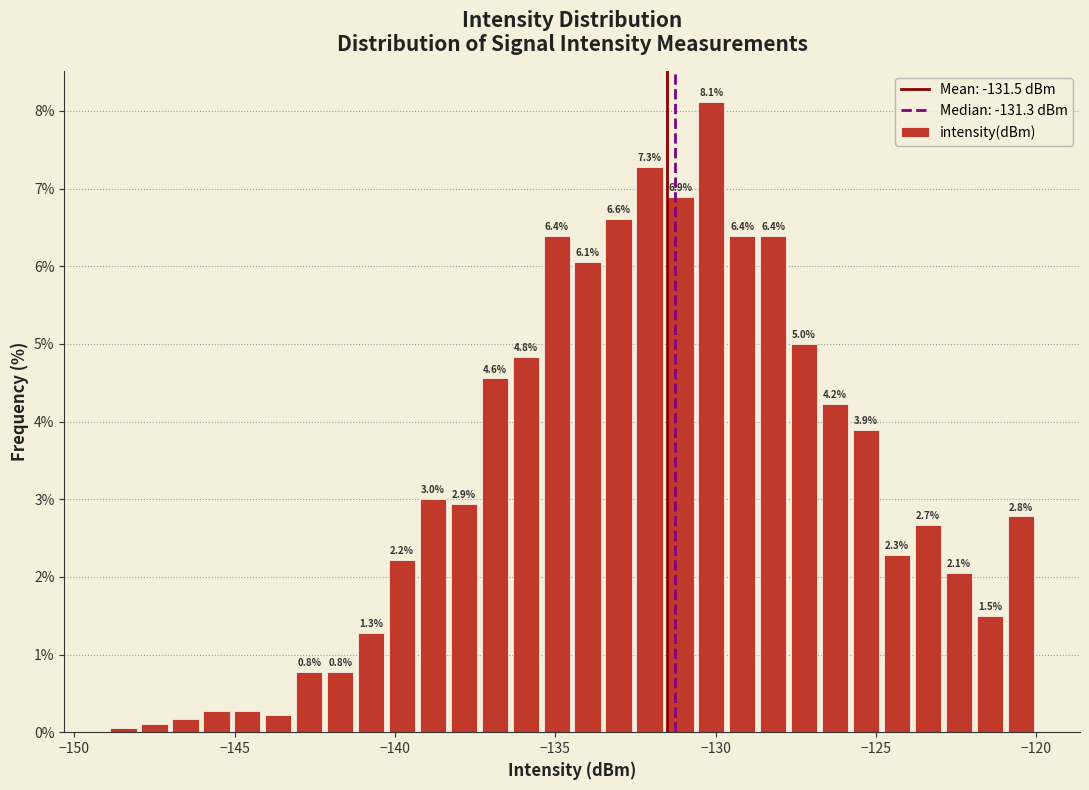

Around what value on the x-axis is the tallest bar? Give the approximate position of its centre, as read against the axis.

-130.0